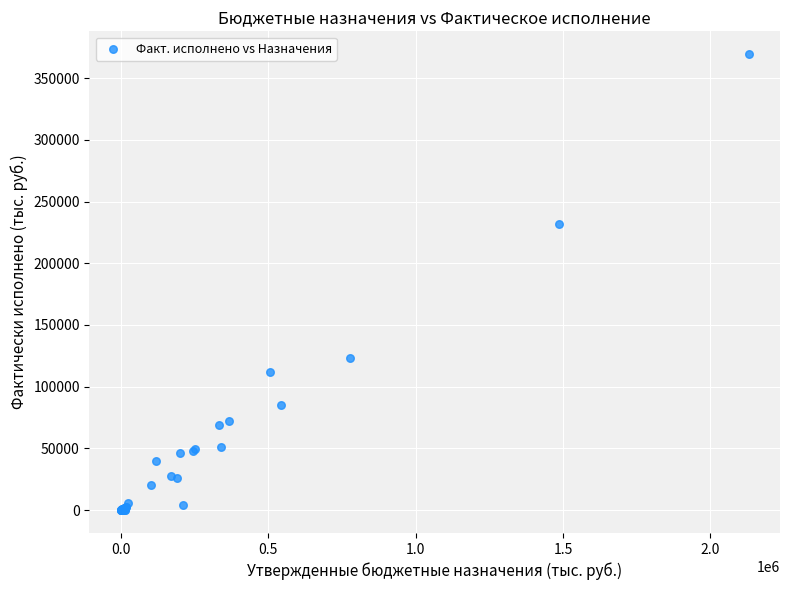

What Y value in the scatter plot is closest to 184683?

232094.8